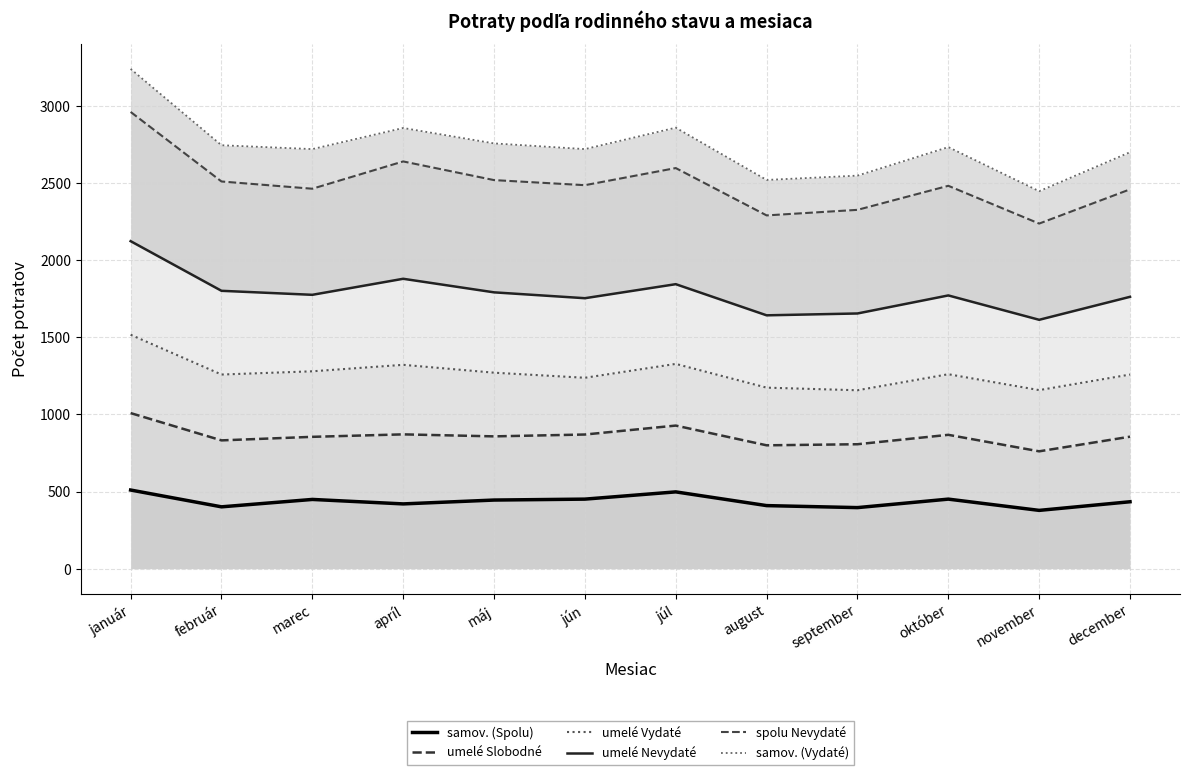

What is the highest value of the umelé Slobodné series?

1009